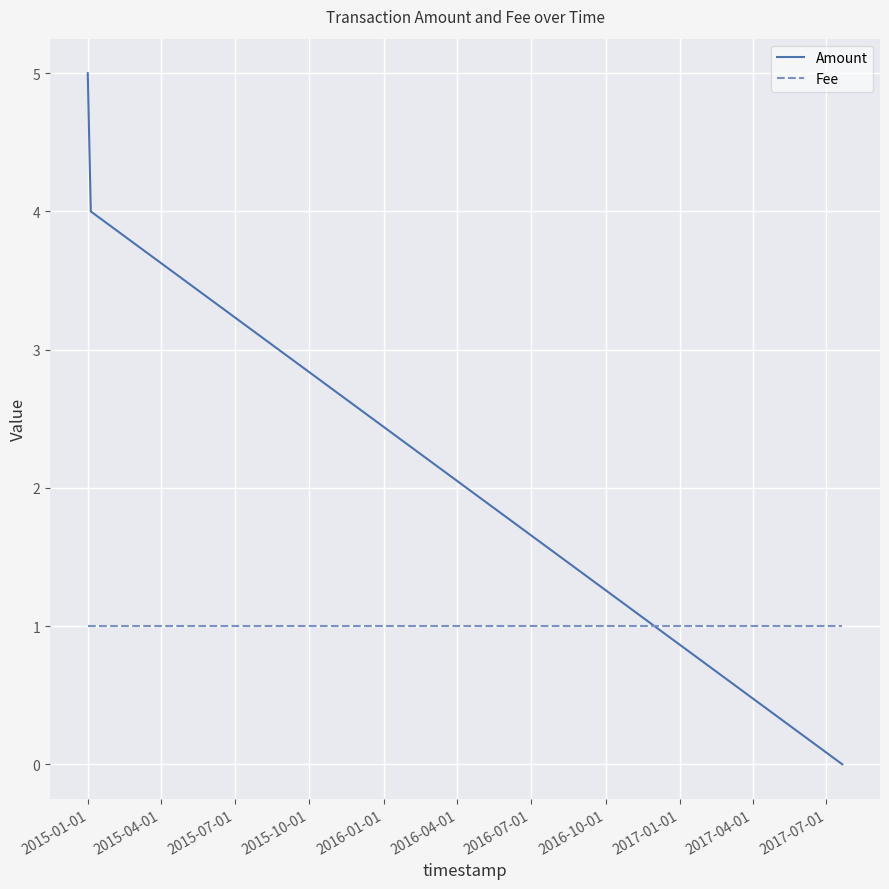

What is the maximum value shown in the chart?

5